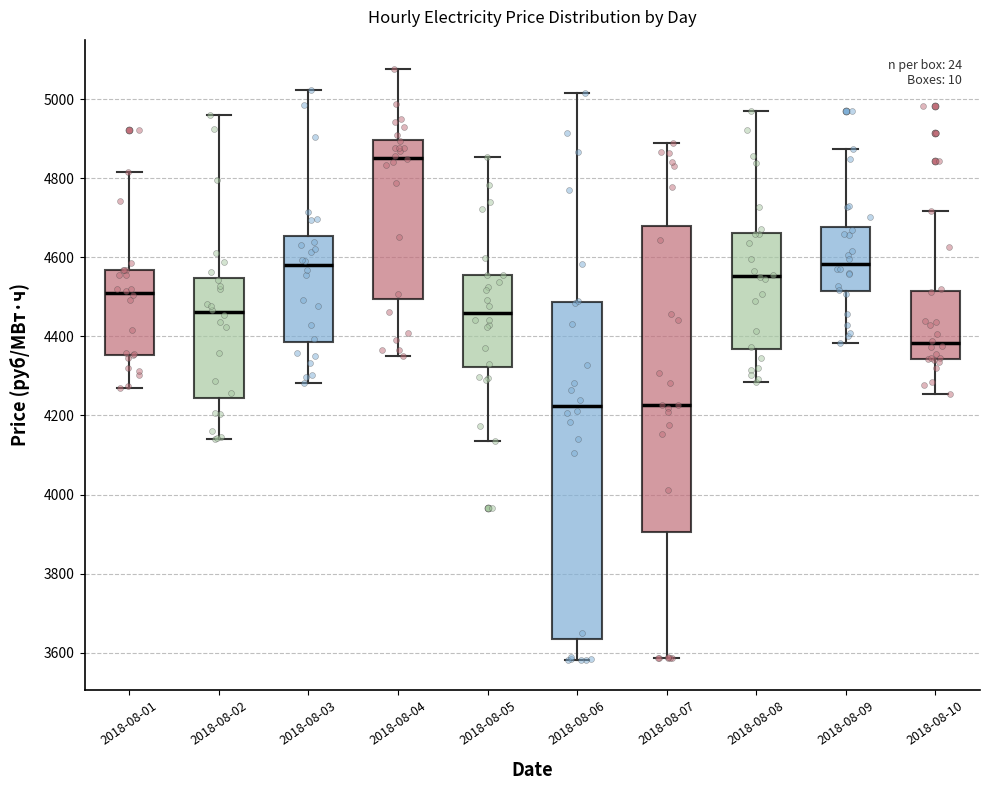

Comparing the boxes themselves (not the whiskers), which one is the tallest?

2018-08-06